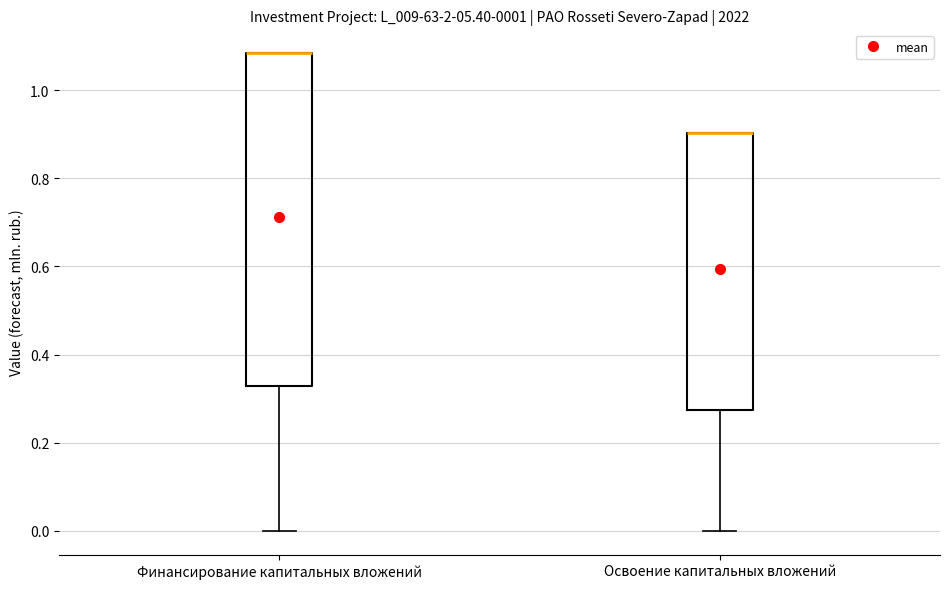

Which box is the tallest, from its lower edge to its upper edge?

Финансирование капитальных вложений